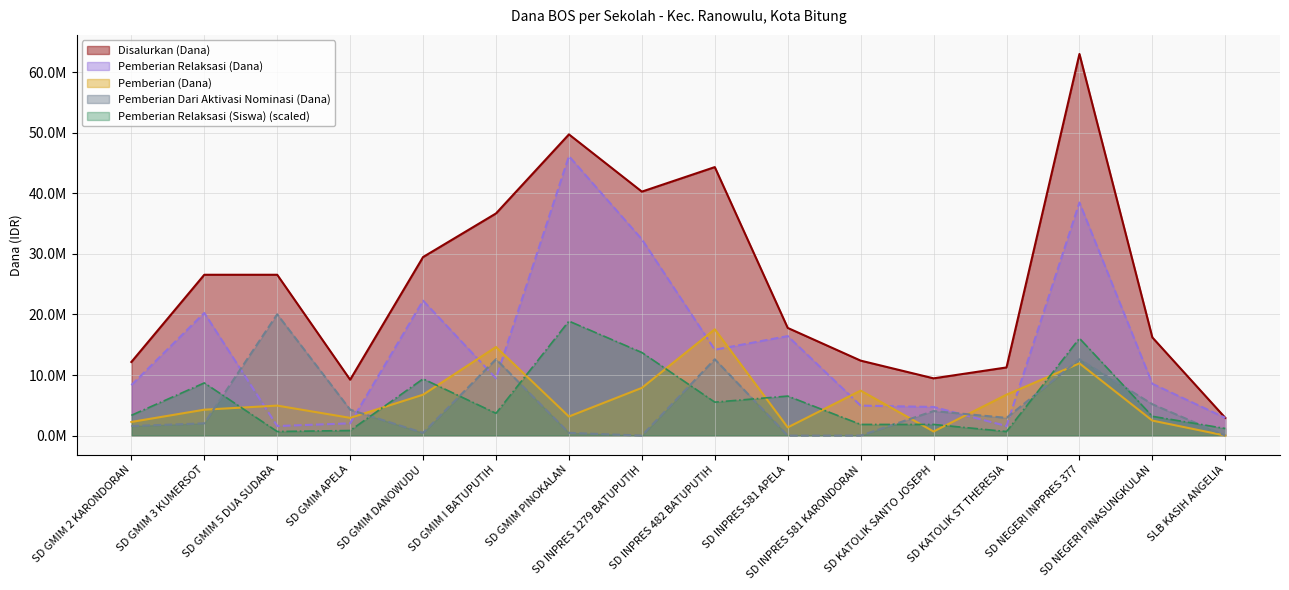

What is the difference between the Disalurkan (Dana) values at SD KATOLIK ST THERESIA and SLB KASIH ANGELIA?

8325000.0